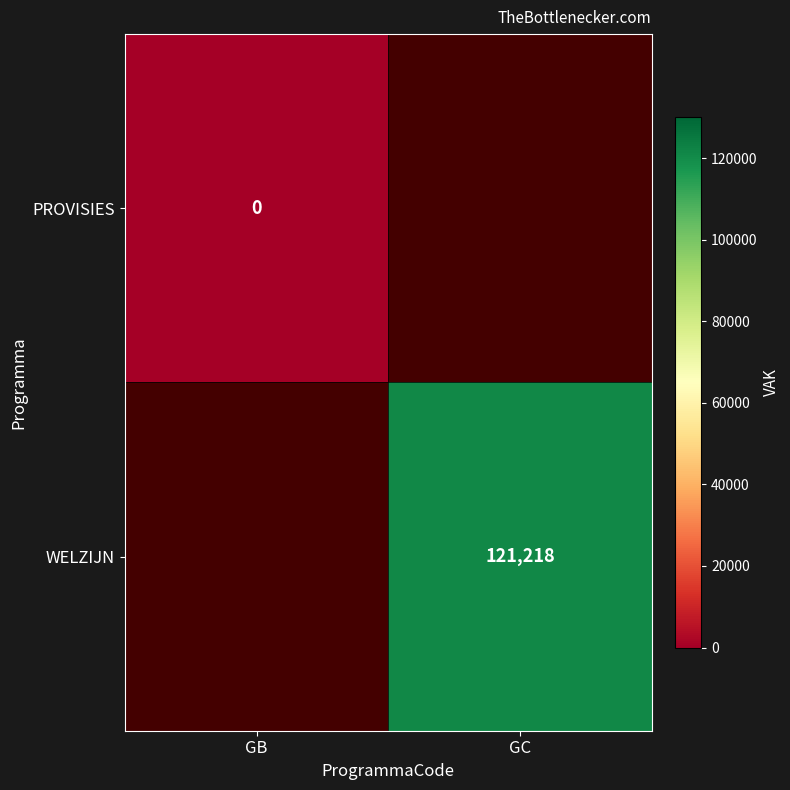

At which category does the chart reach its peak across all series?

GC